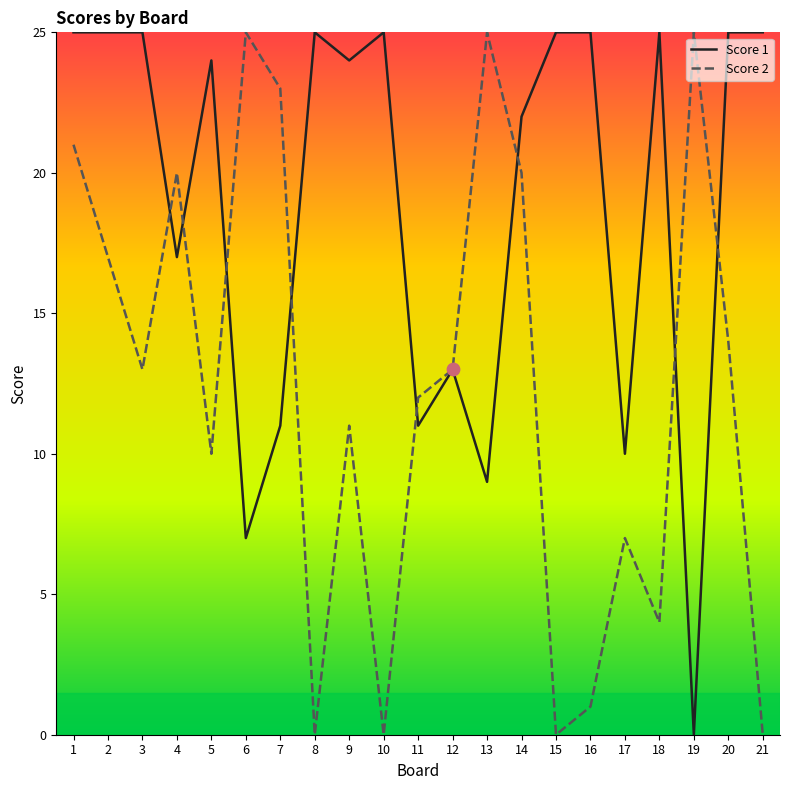

Which series changed the most between 6 and 15?

Score 2